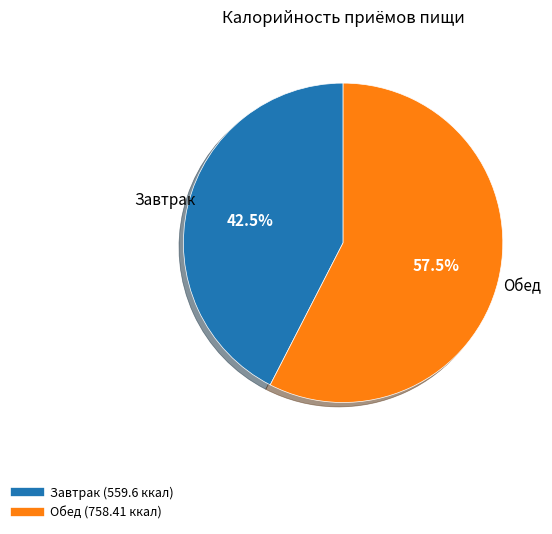

Does any single category account for the majority?

Yes